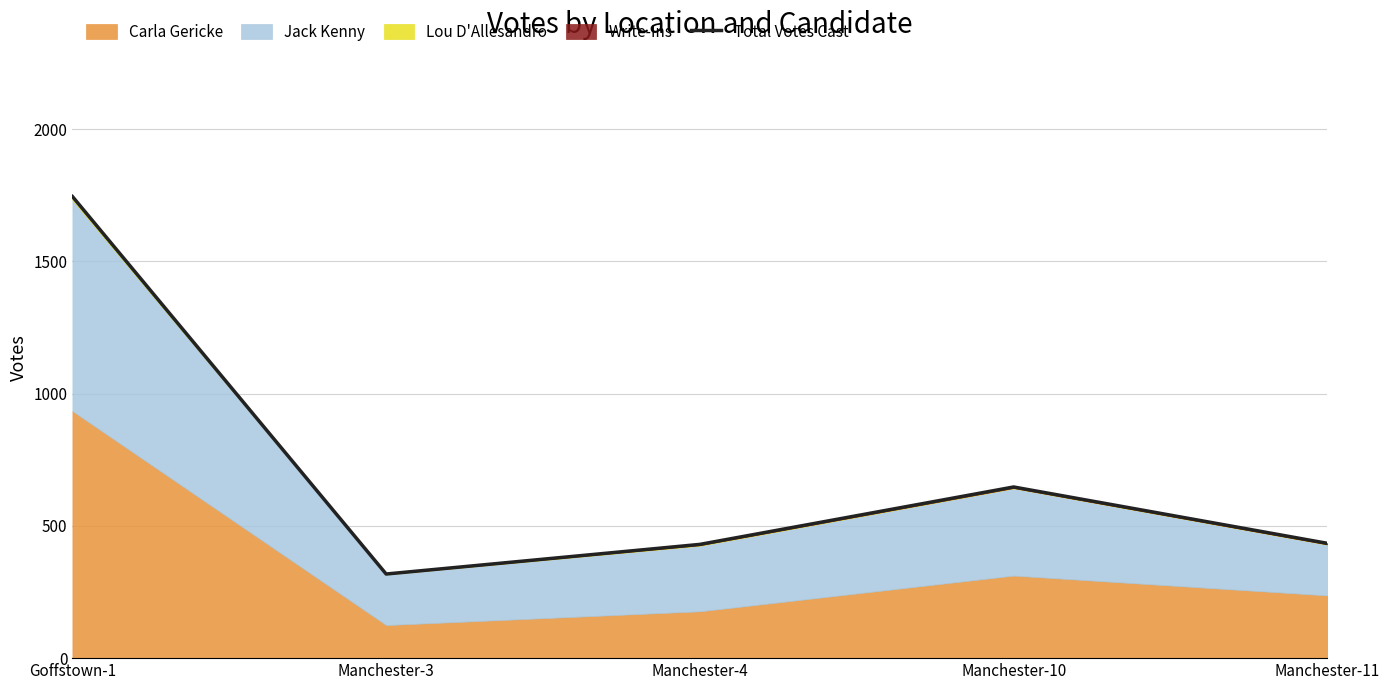

What is the sum of all values?

3574